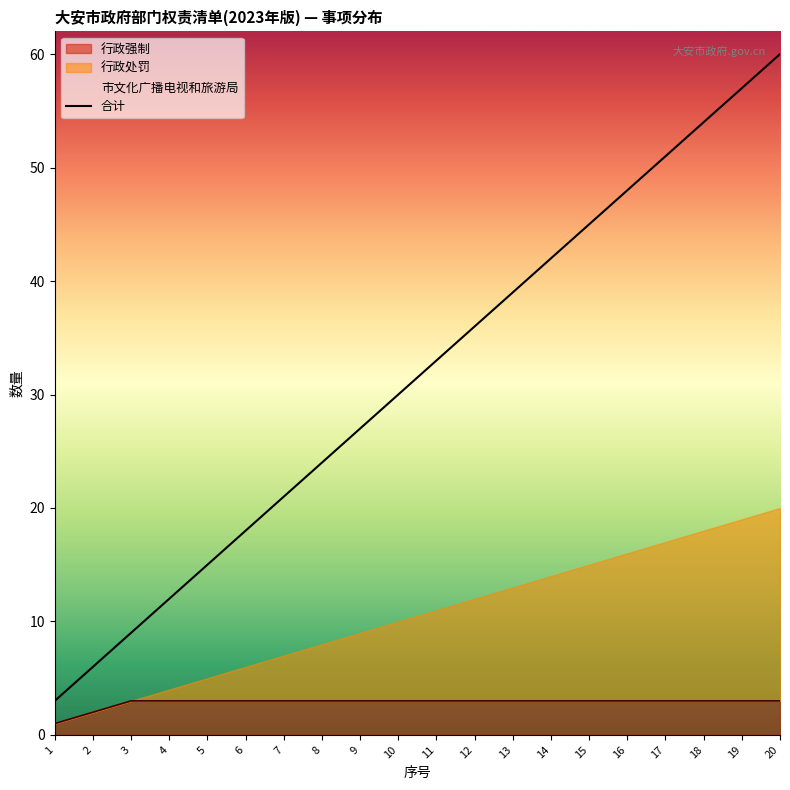

What is the change in value from 16 to 20?

+12